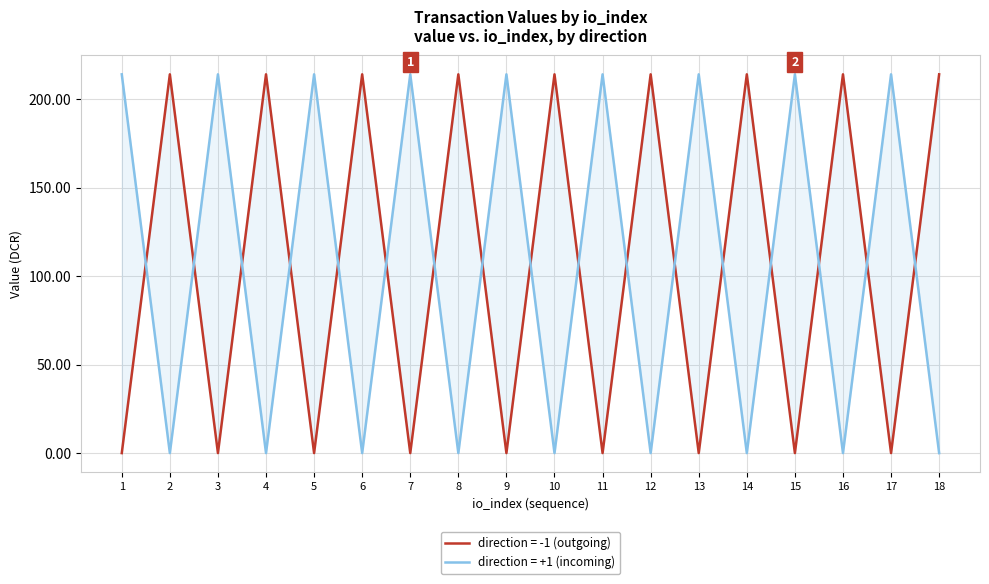

What is the value of the Total Value by io_index (direction=+1) point at the 6th from the left?

0.1